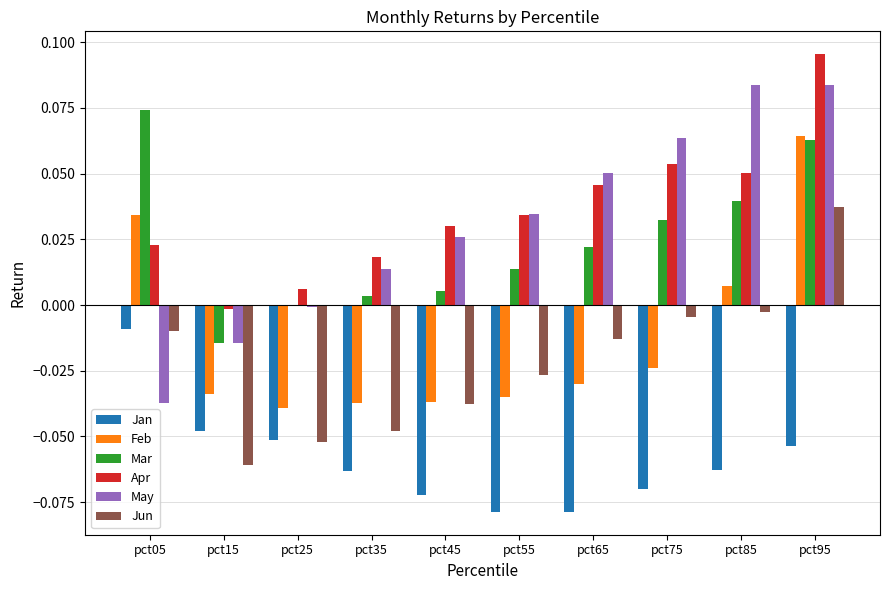

Which series changed the most between pct55 and pct65?

May